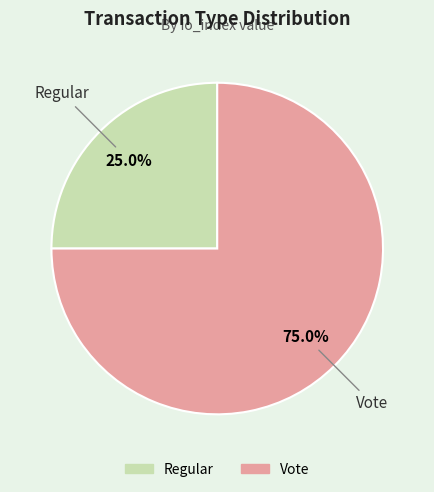

True or false: Regular accounts for 25% of the total.

True